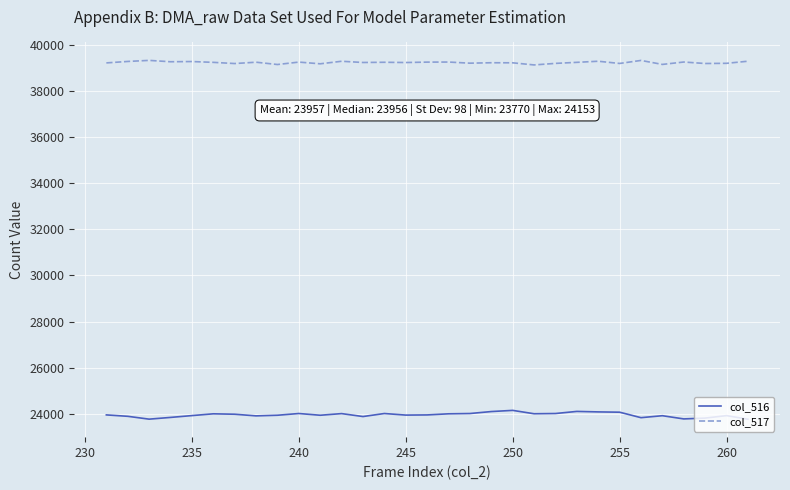

True or false: col_516 and col_517 intersect in this chart.

False